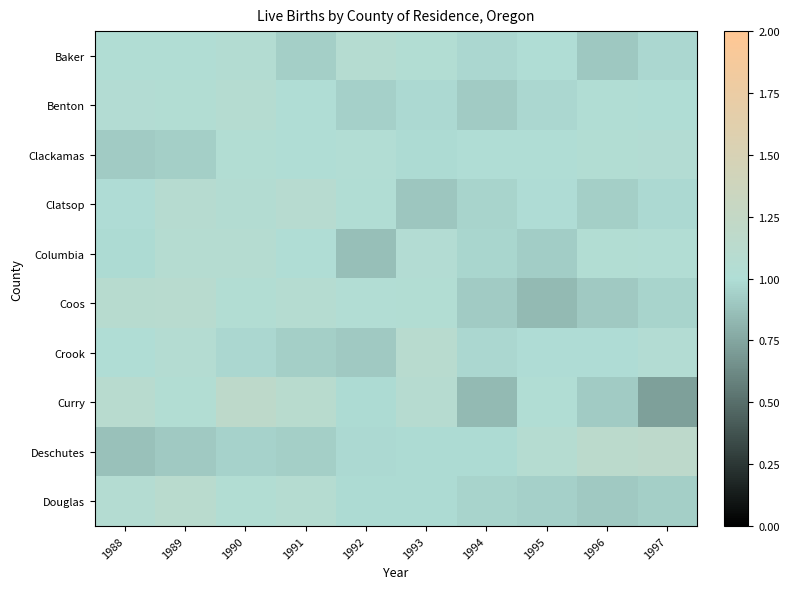

At 1990, list the series in order from largest to smallest.

Curry, Columbia, Benton, Baker, Clatsop, Coos, Douglas, Clackamas, Crook, Deschutes